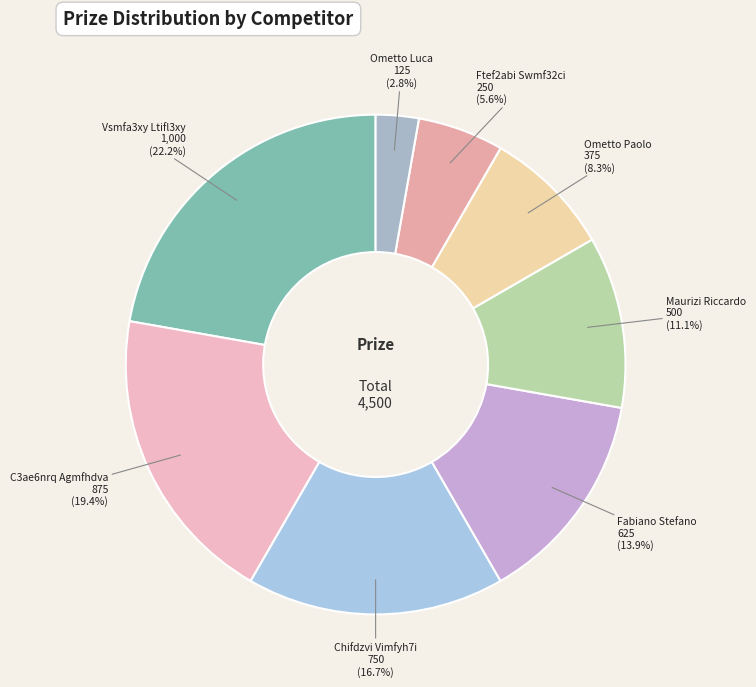

Rank the categories by value from lowest to highest.

Ometto Luca, Ftef2abi Swmf32ci, Ometto Paolo, Maurizi Riccardo, Fabiano Stefano, Chifdzvi Vimfyh7i, C3ae6nrq Agmfhdva, Vsmfa3xy Ltifl3xy